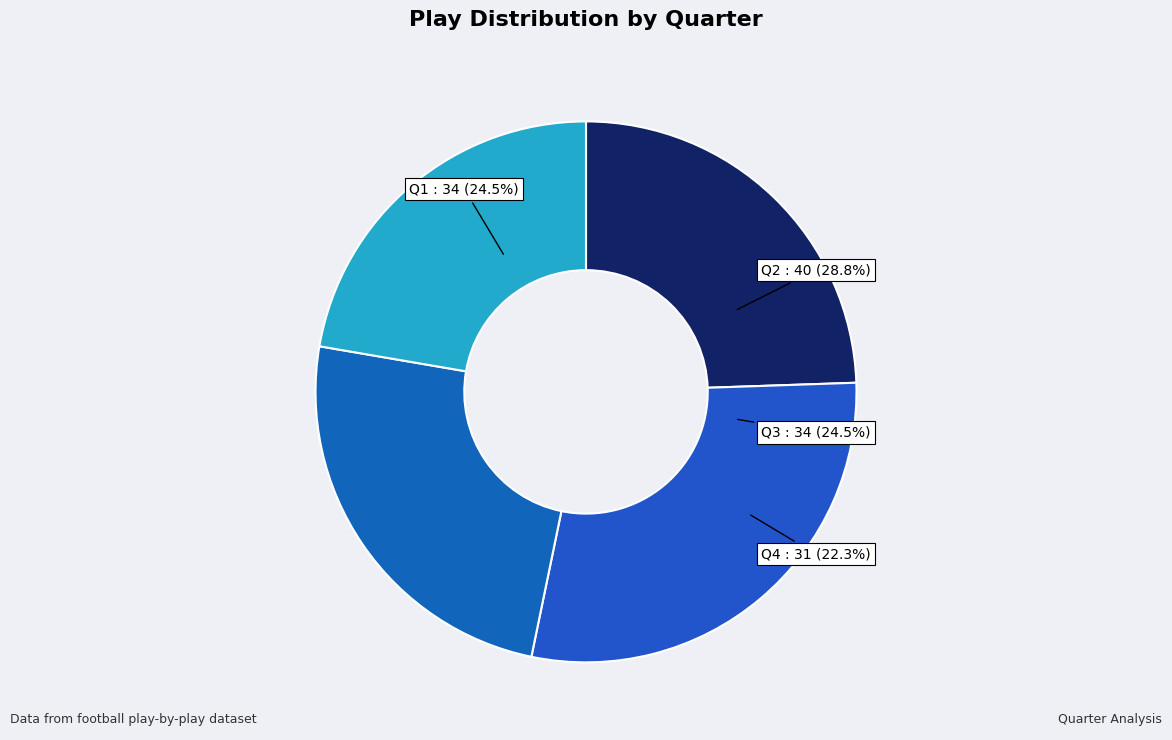

To the nearest percent, what is the average slice percentage?

25%